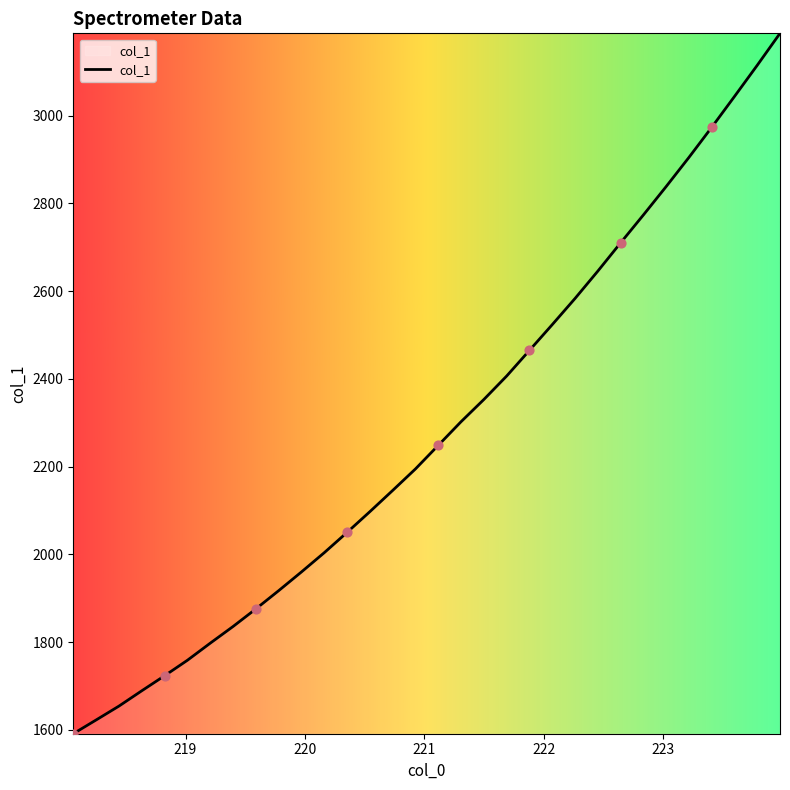

What is the maximum value shown in the chart?

3187.8